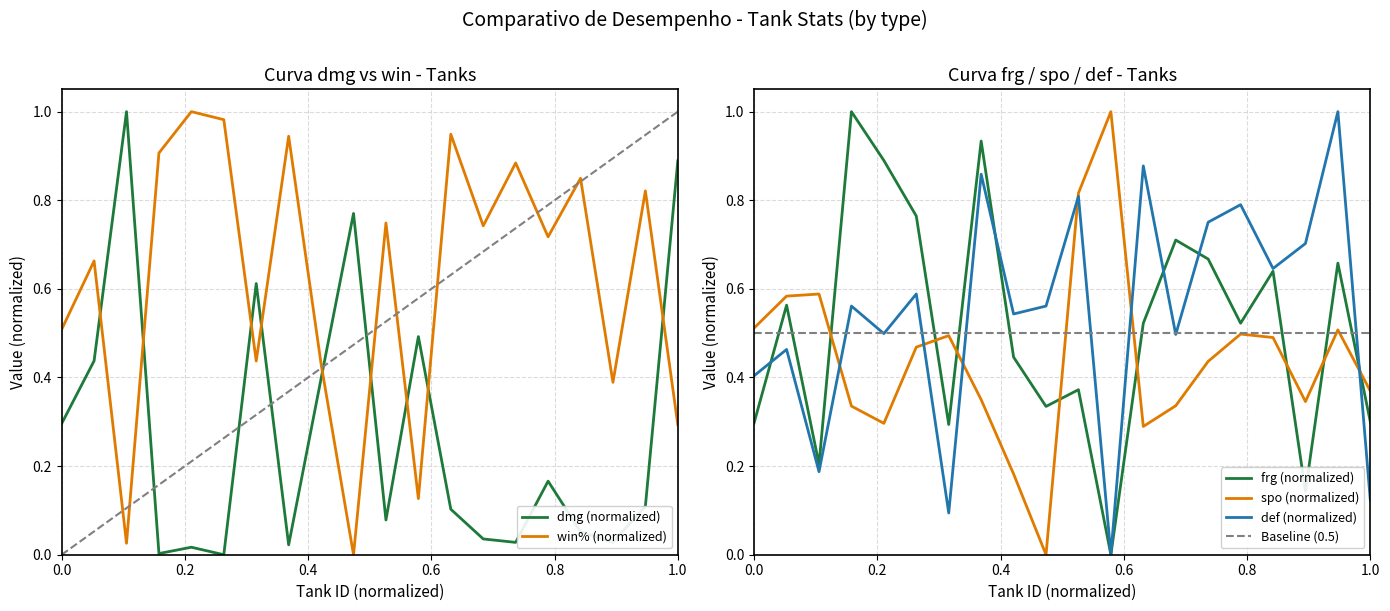

Which series has the largest total across all categories?

win